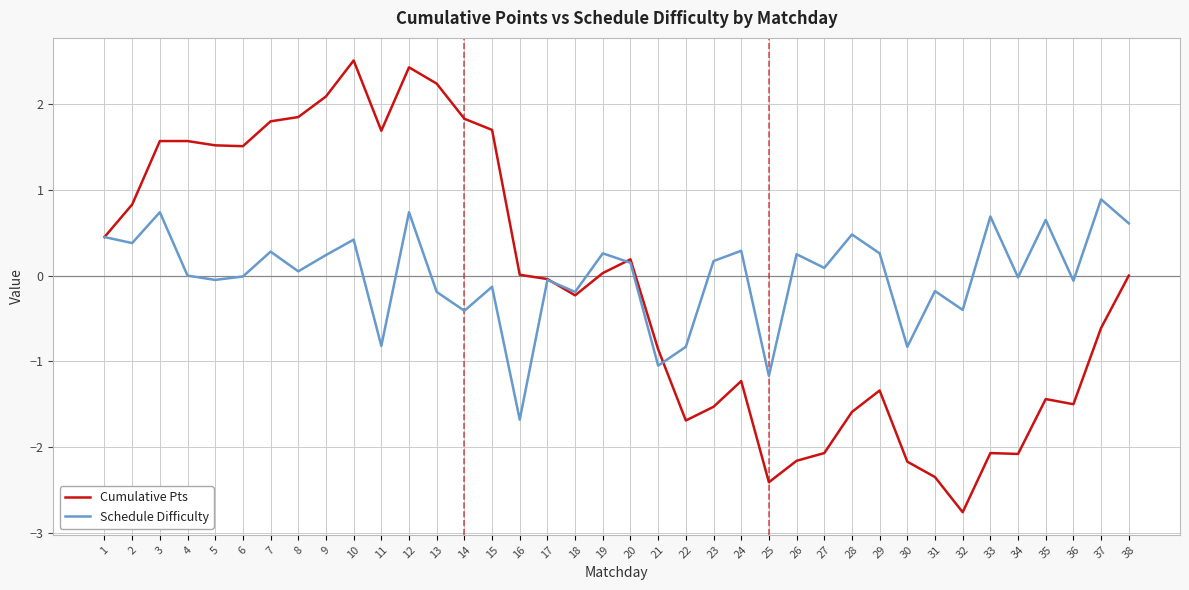

At which category is the sum across all series the highest?

12